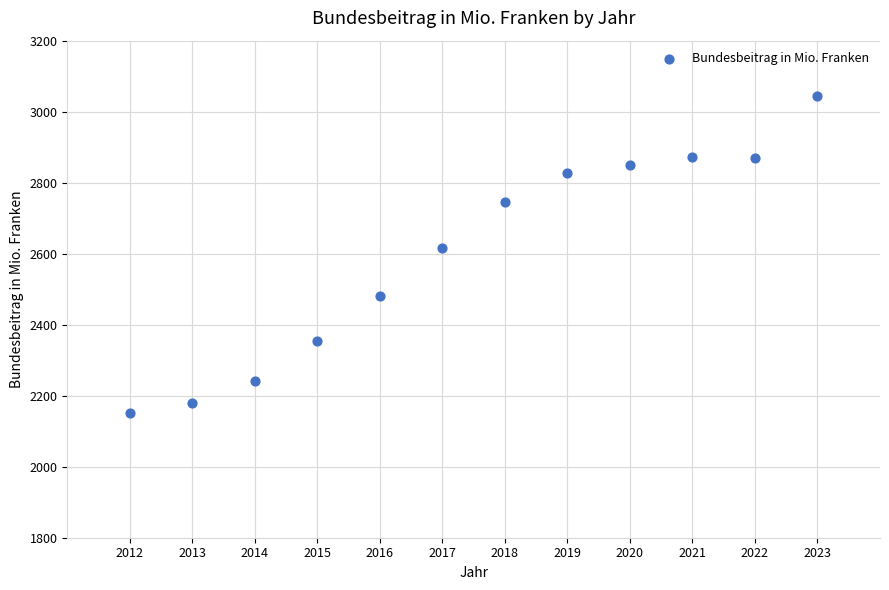

What Y value in the scatter plot is closest to 2597?

2615.4